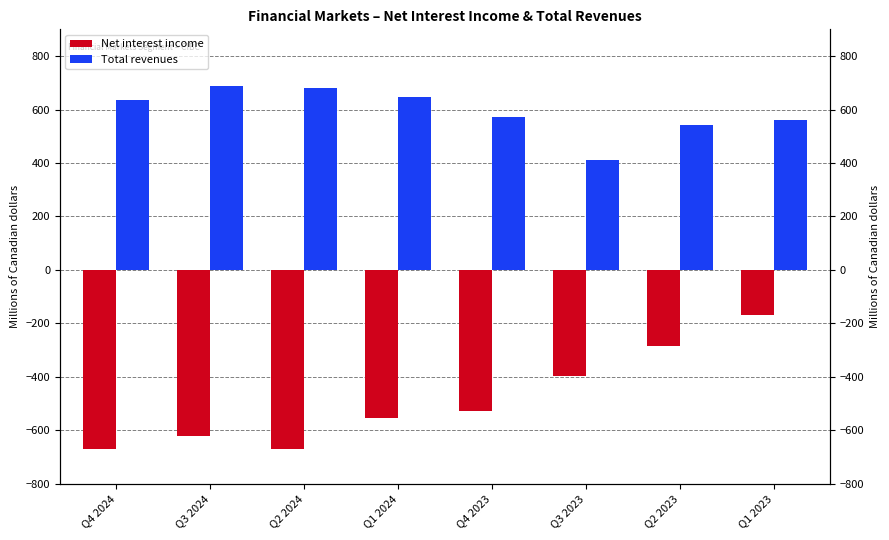

Where is Net interest income nearest to the value -420?

Q3 2023